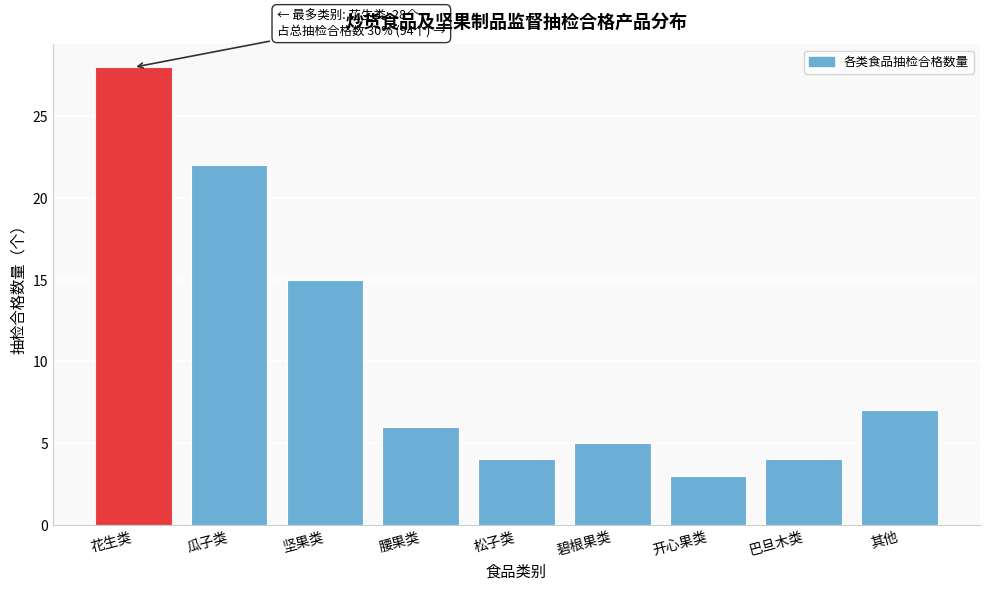

Reading left to right, extract all data points from this chart.

28	22	15	6	4	5	3	4	7